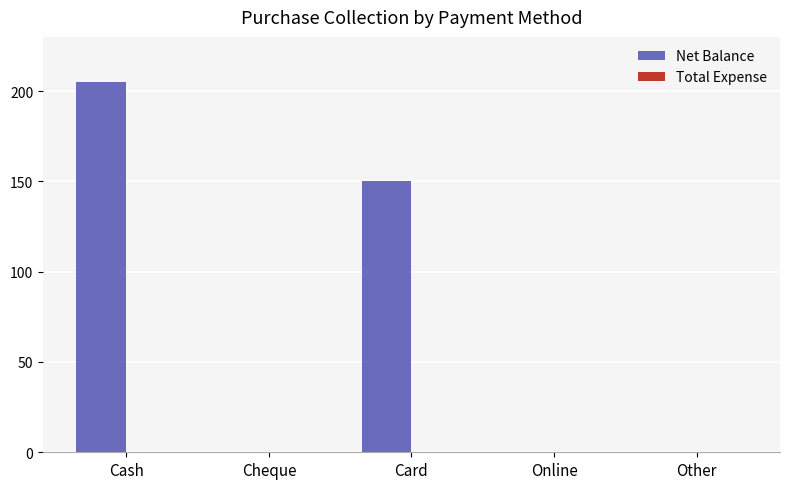

Which has a higher value, Cheque or Card?

Card